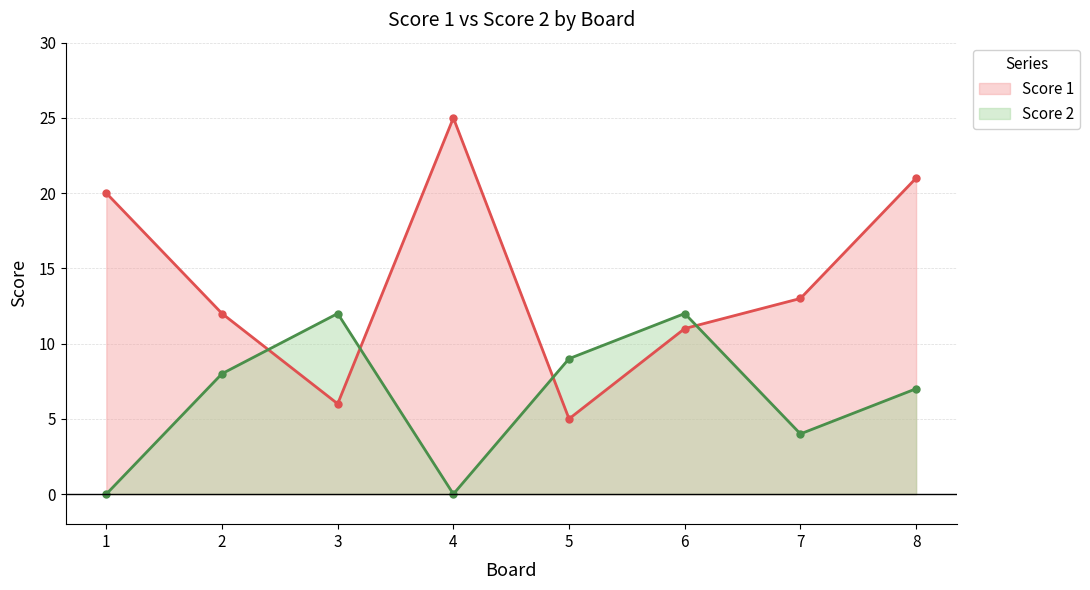

In Score 1, how many points are lower than both neighbors (excluding endpoints)?

2